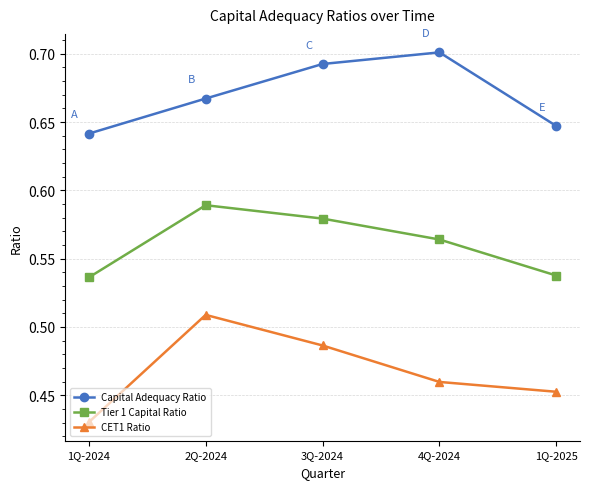

What is the label of the 1st point from the right?

1Q-2025